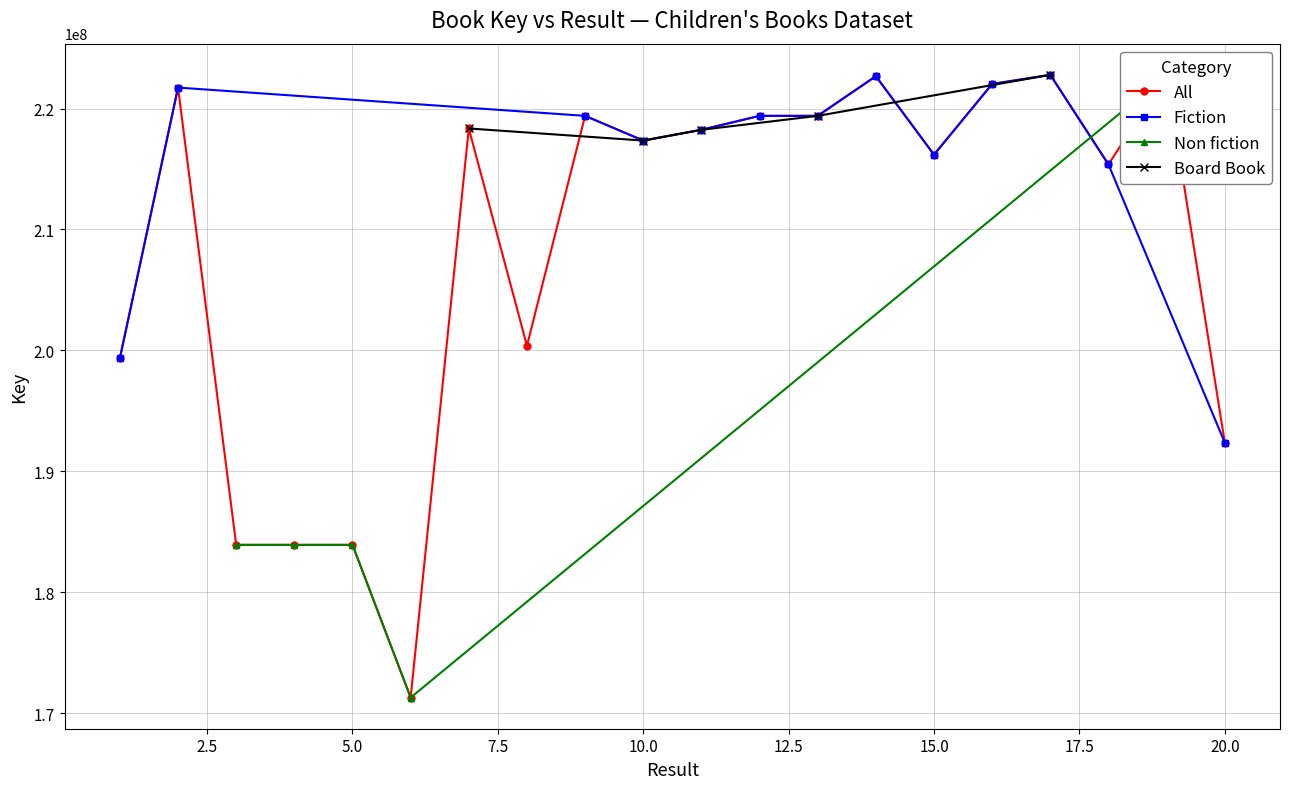

True or false: Fiction has more than 0 interior local peaks.

True